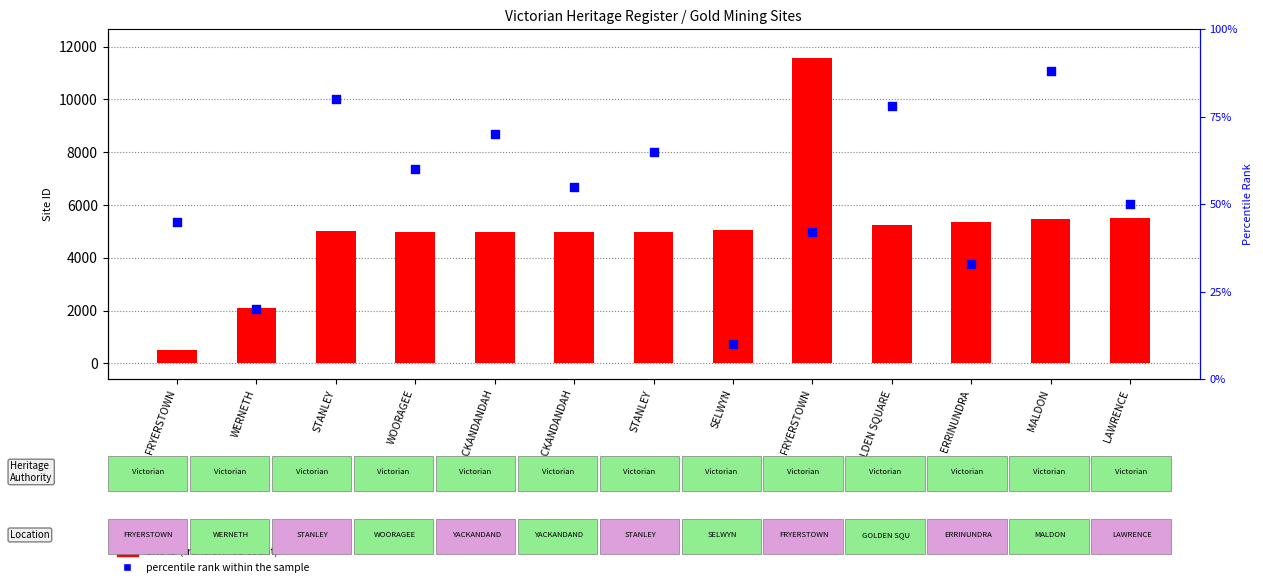

Is the value of percentile rank within the sample at SELWYN greater than the value of Site ID at SELWYN?

No